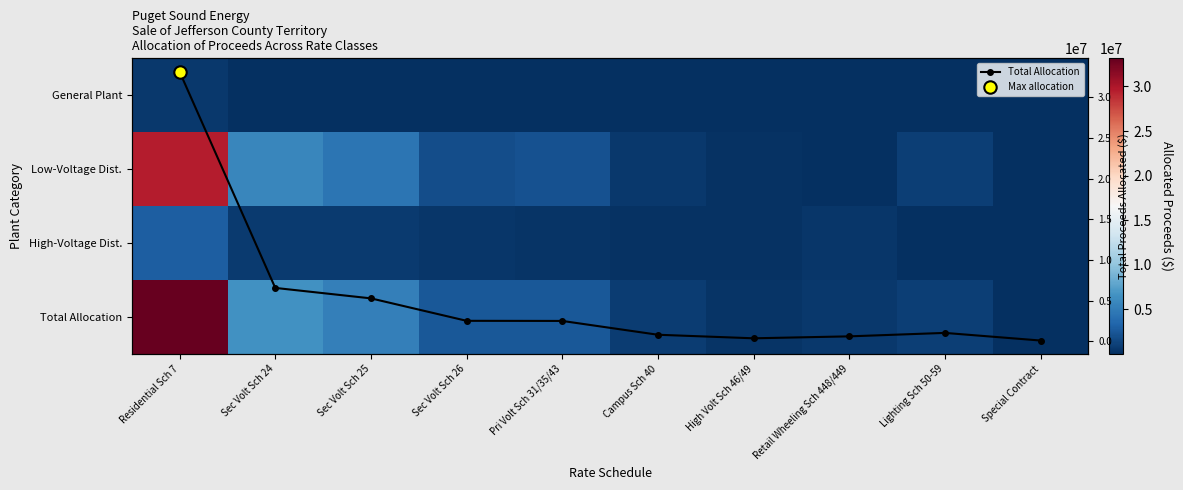

At which category is the sum across all series the highest?

Residential Sch 7